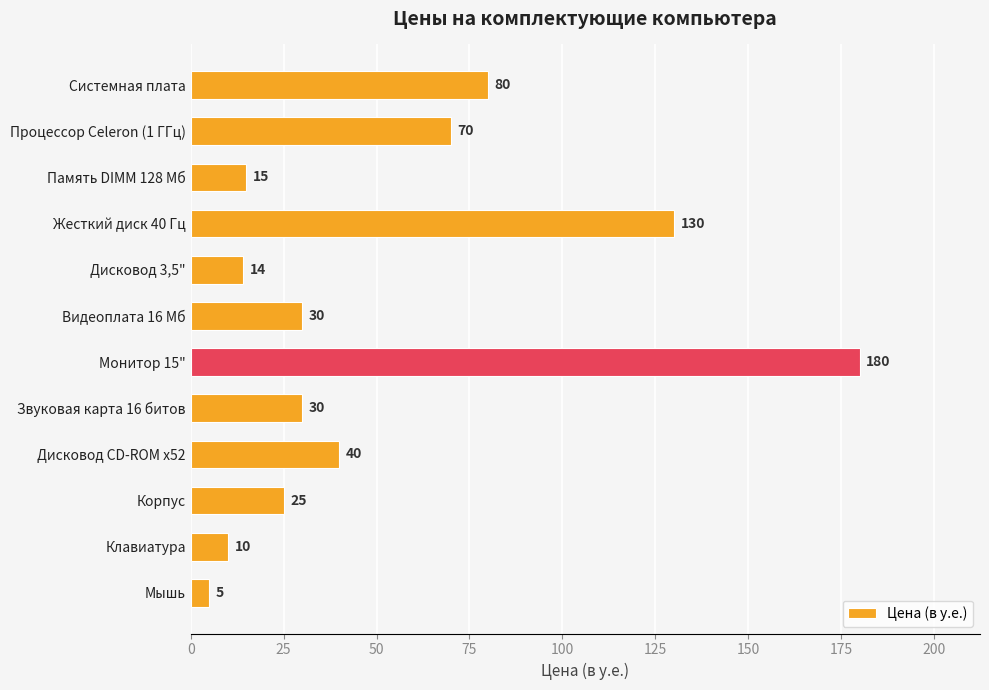

The value at Звуковая карта 16 битов is 18. True or false?

False